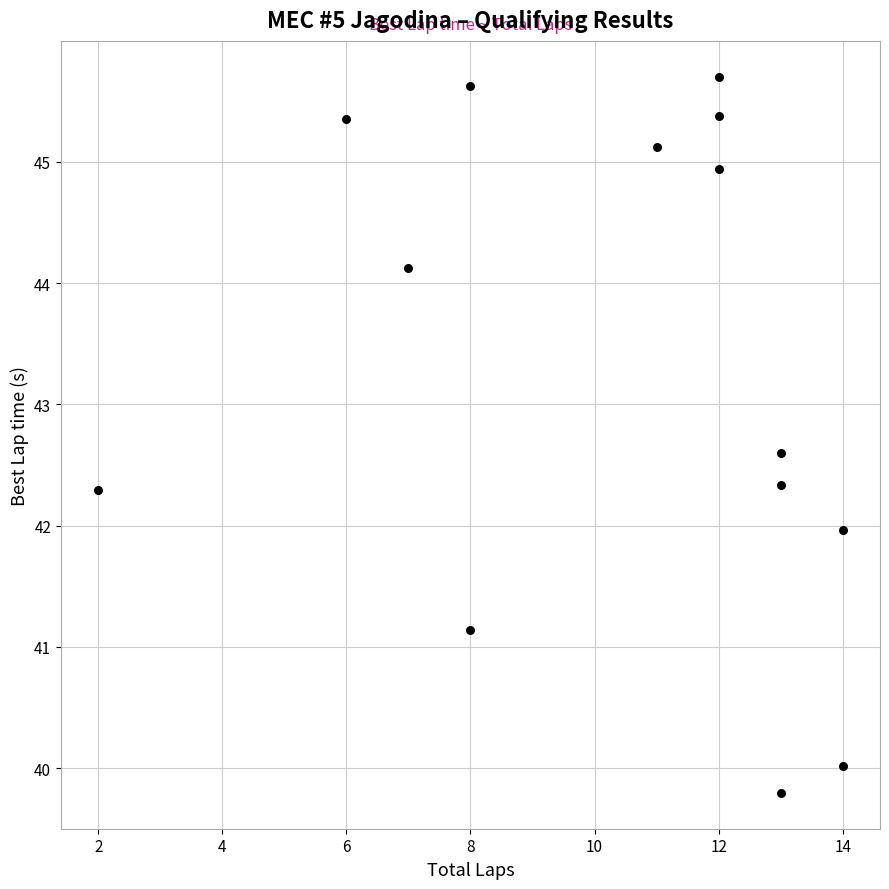

What is the range of X values (max minus min)?

12.0